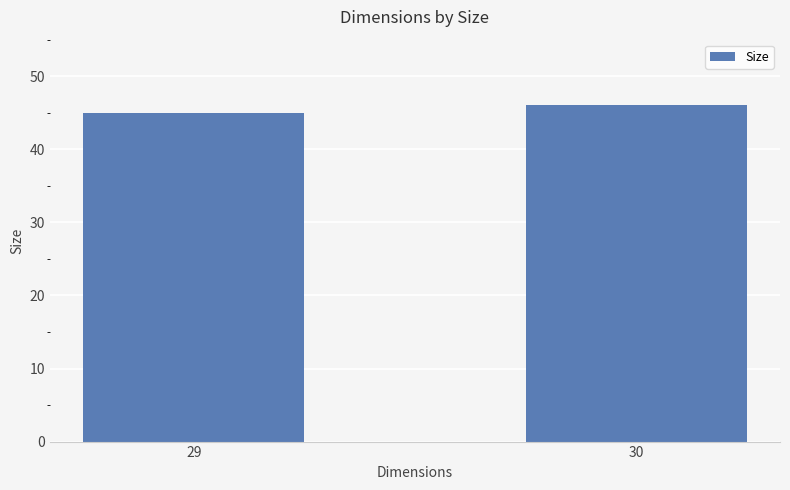

The chart shows a value of 46 at 30. True or false?

True